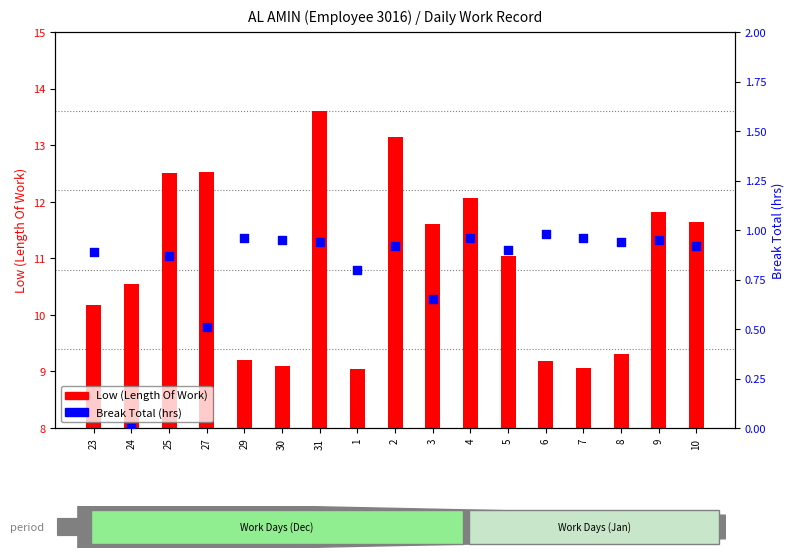

Which series has the largest Y range (max minus min)?

Low (Length Of Work)